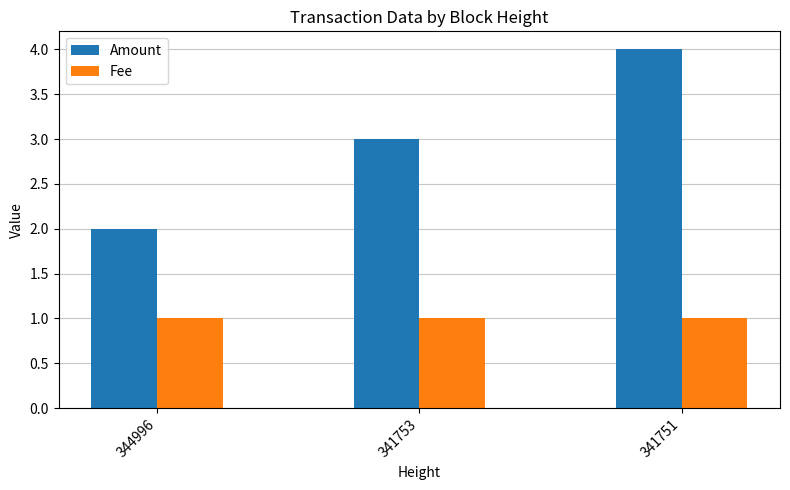

Reading right to left, transcribe all the data shown in this chart.

Amount: 4.0	3.0	2.0
Fee: 1.0	1.0	1.0